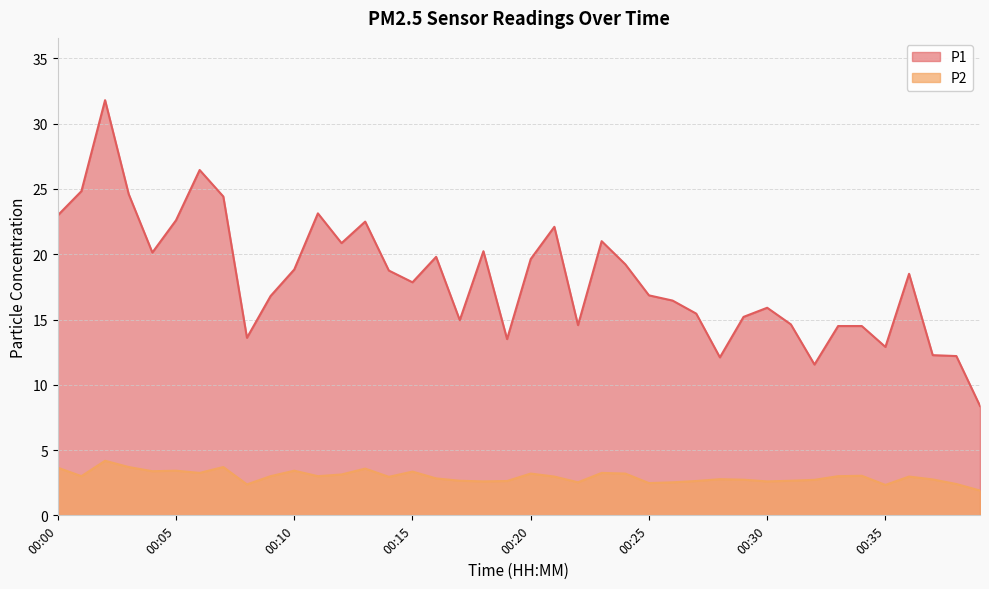

How many categories are shown in the chart?

40